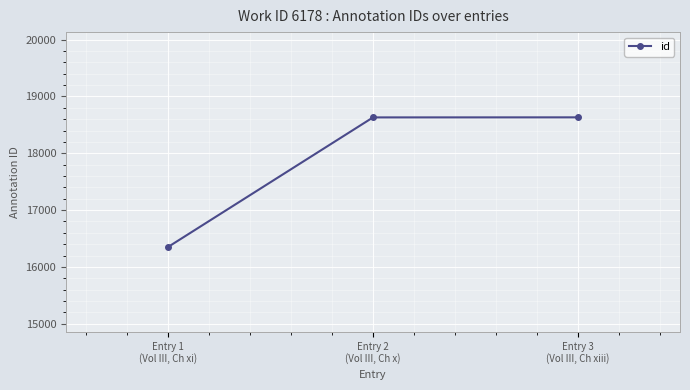

What is the maximum value shown in the chart?

18632